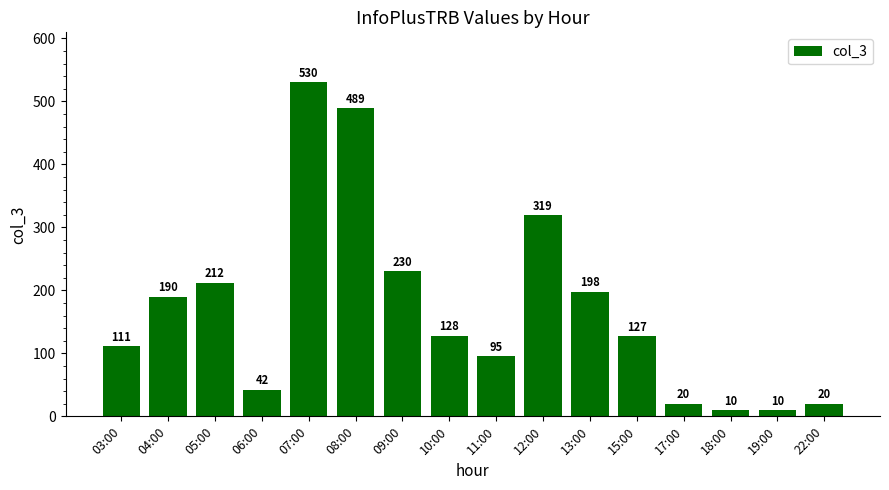

What is the difference between the maximum and minimum values?

520